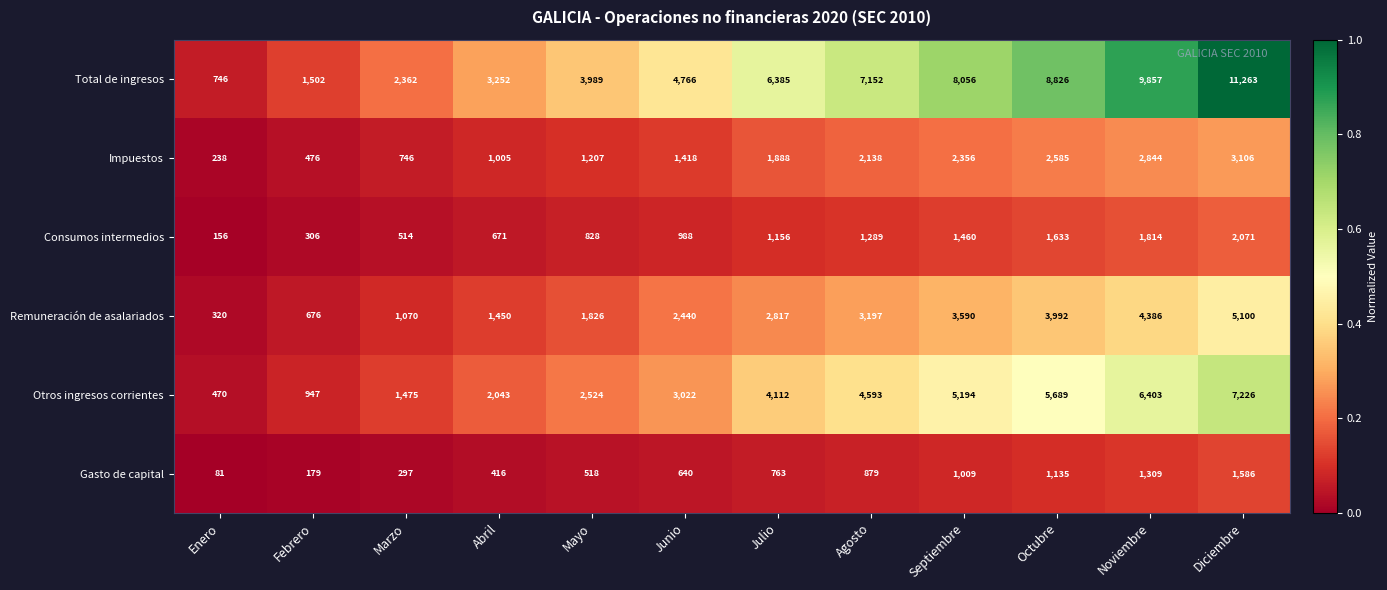

What is the difference between the second highest and second lowest values in the Gasto de capital series?

1130